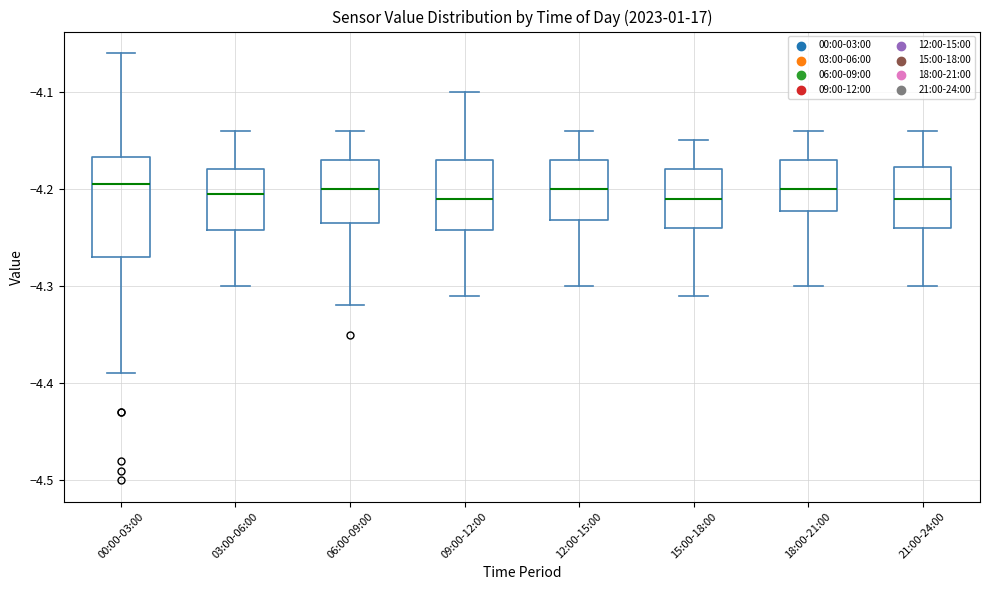

Comparing the boxes themselves (not the whiskers), which one is the tallest?

00:00-03:00